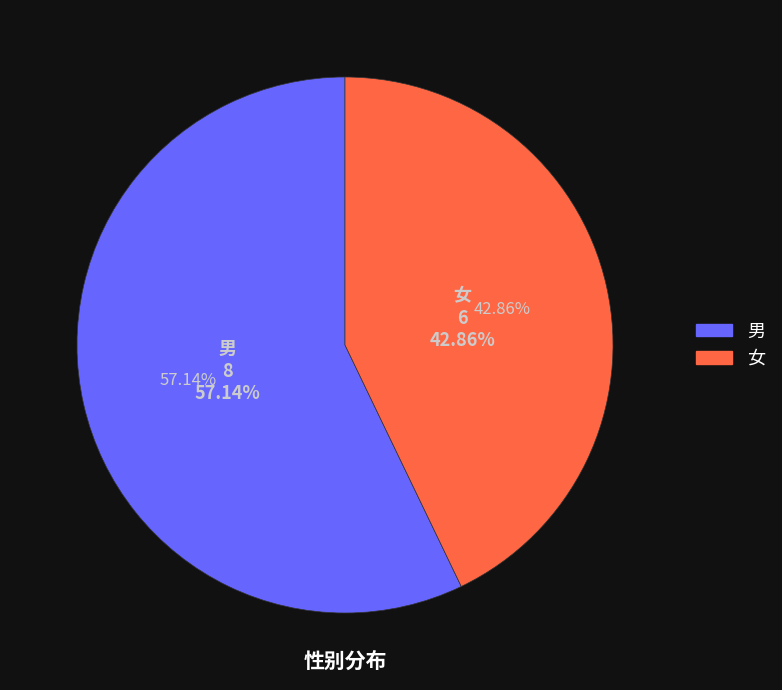

How many segments does this pie chart have?

2